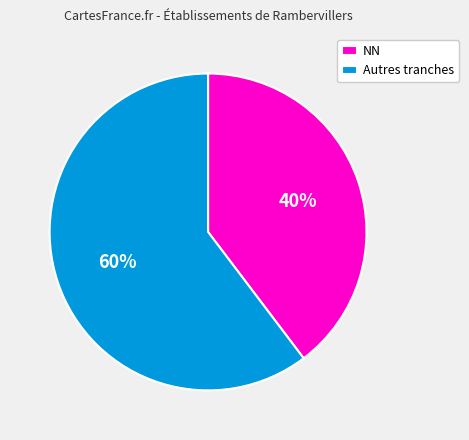

Is NN the majority of the pie?

No